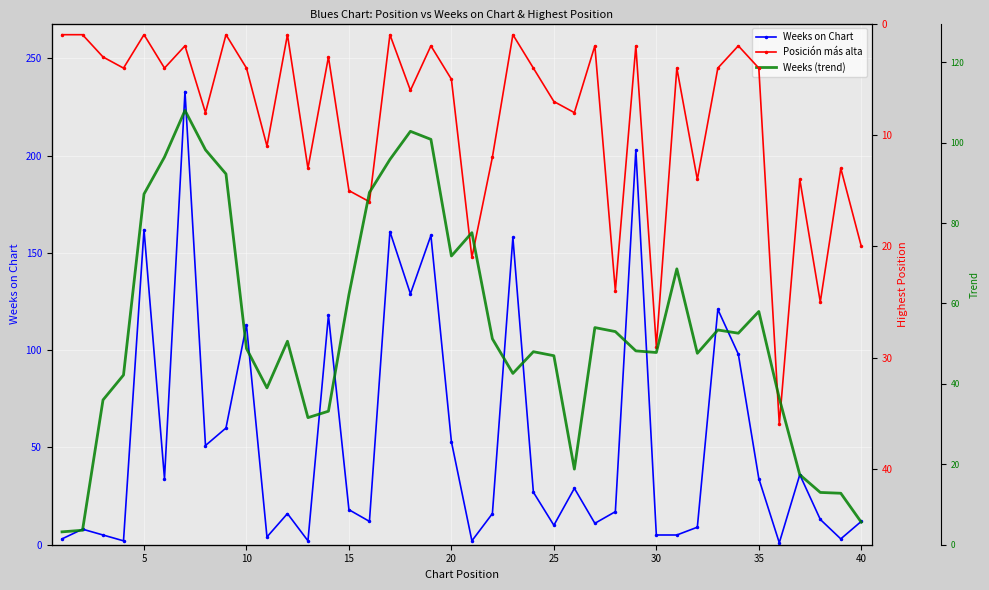

True or false: Weeks on Chart has more than 1 interior local peaks.

True